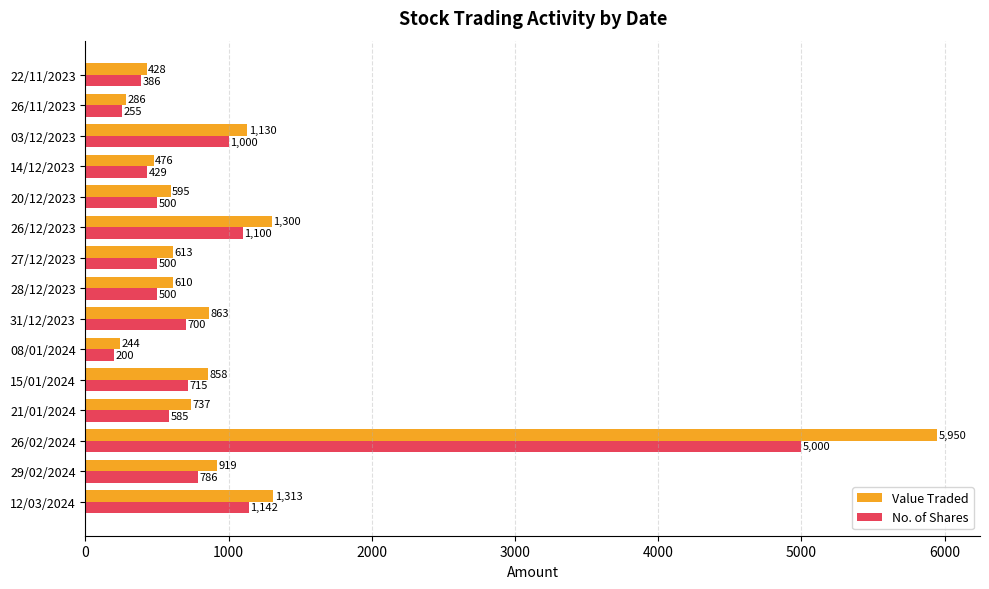

What is the greatest value displayed?

5950